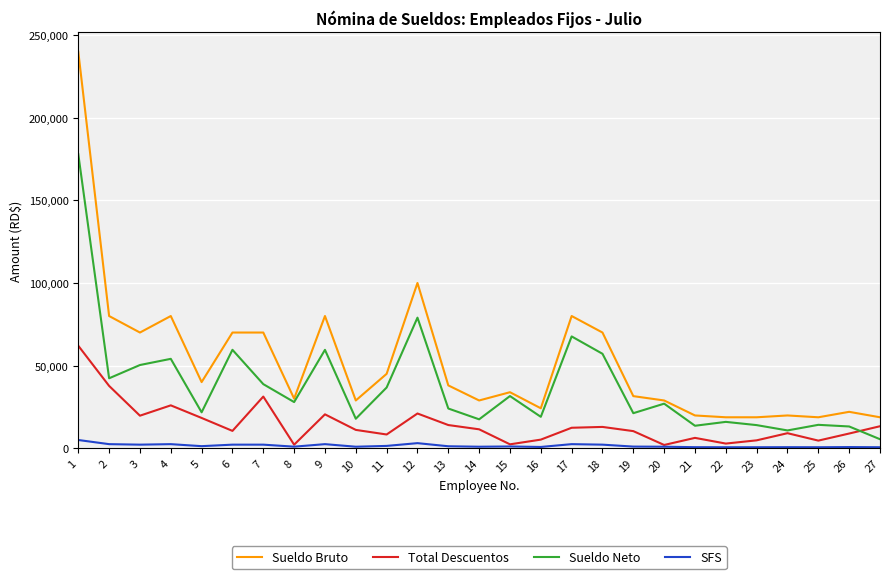

Which series has the largest total across all categories?

Sueldo Bruto